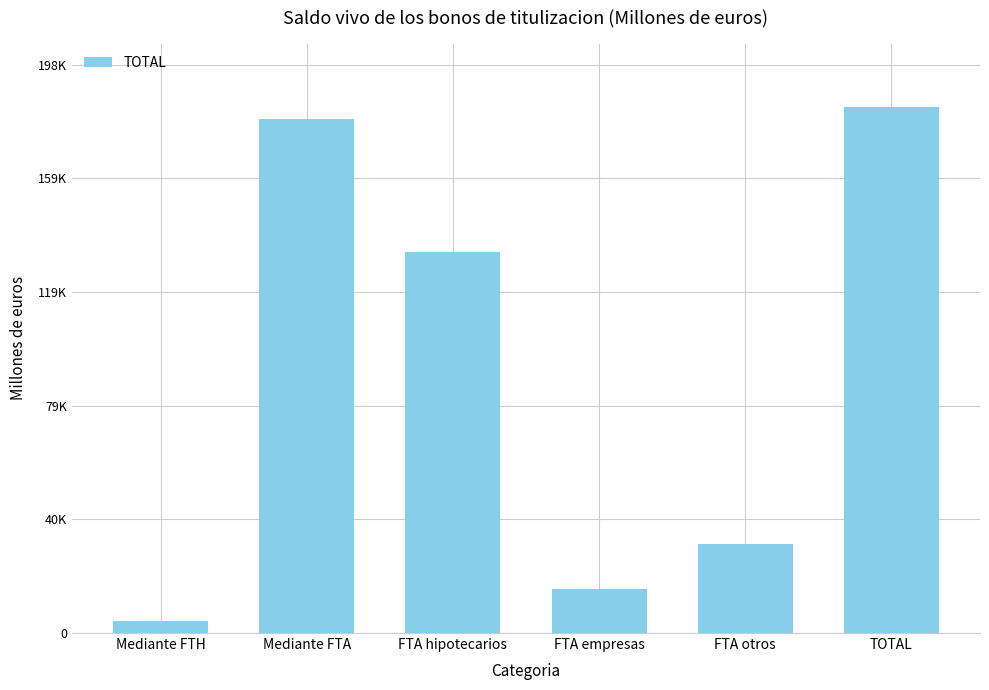

List the labels in order of value, largest first.

TOTAL, Mediante FTA, FTA hipotecarios, FTA otros, FTA empresas, Mediante FTH